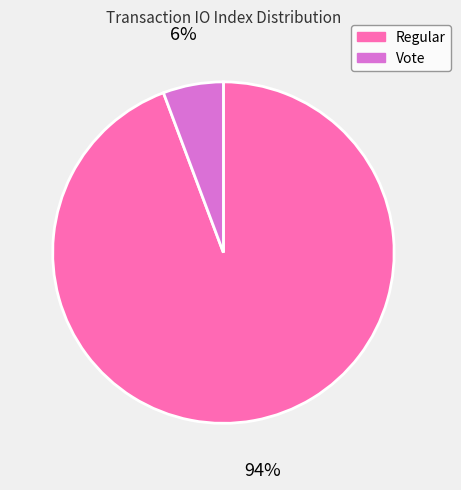

Does any single category account for the majority?

Yes